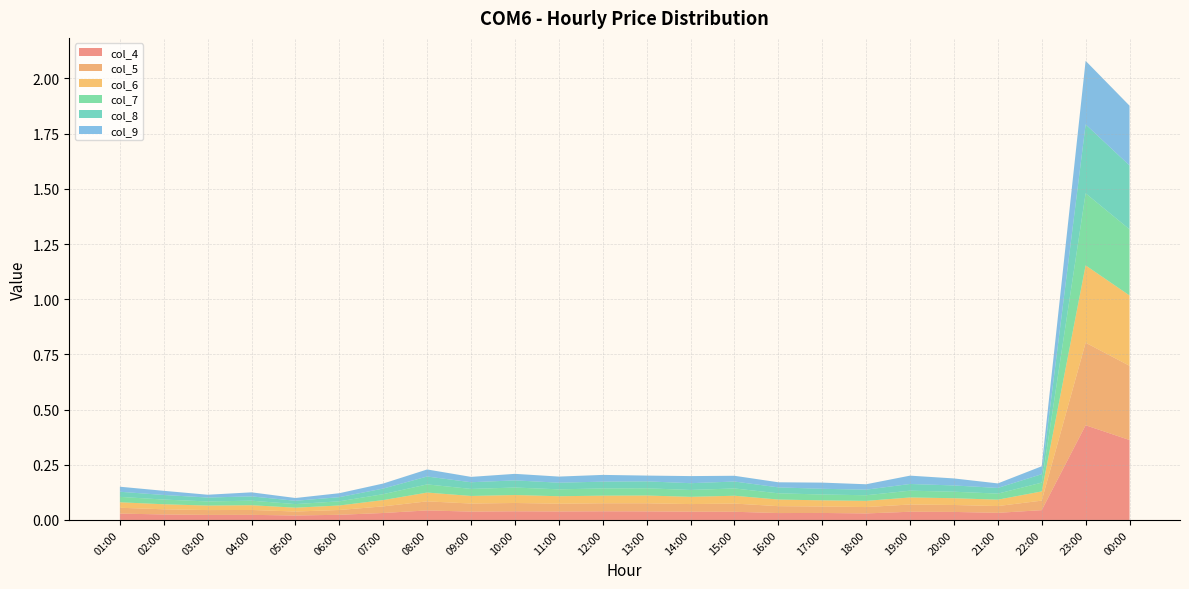

Reading right to left, list all the values displayed in this chart.

col_4: 0.4	0.4	0.0	0.0	0.0	0.0	0.0	0.0	0.0	0.0	0.0	0.0	0.0	0.0	0.0	0.0	0.0	0.0	0.0	0.0	0.0	0.0	0.0	0.0
col_5: 0.3	0.4	0.0	0.0	0.0	0.0	0.0	0.0	0.0	0.0	0.0	0.0	0.0	0.0	0.0	0.0	0.0	0.0	0.0	0.0	0.0	0.0	0.0	0.0
col_6: 0.3	0.4	0.0	0.0	0.0	0.0	0.0	0.0	0.0	0.0	0.0	0.0	0.0	0.0	0.0	0.0	0.0	0.0	0.0	0.0	0.0	0.0	0.0	0.0
col_7: 0.3	0.3	0.0	0.0	0.0	0.0	0.0	0.0	0.0	0.0	0.0	0.0	0.0	0.0	0.0	0.0	0.0	0.0	0.0	0.0	0.0	0.0	0.0	0.0
col_8: 0.3	0.3	0.0	0.0	0.0	0.0	0.0	0.0	0.0	0.0	0.0	0.0	0.0	0.0	0.0	0.0	0.0	0.0	0.0	0.0	0.0	0.0	0.0	0.0
col_9: 0.3	0.3	0.0	0.0	0.0	0.0	0.0	0.0	0.0	0.0	0.0	0.0	0.0	0.0	0.0	0.0	0.0	0.0	0.0	0.0	0.0	0.0	0.0	0.0